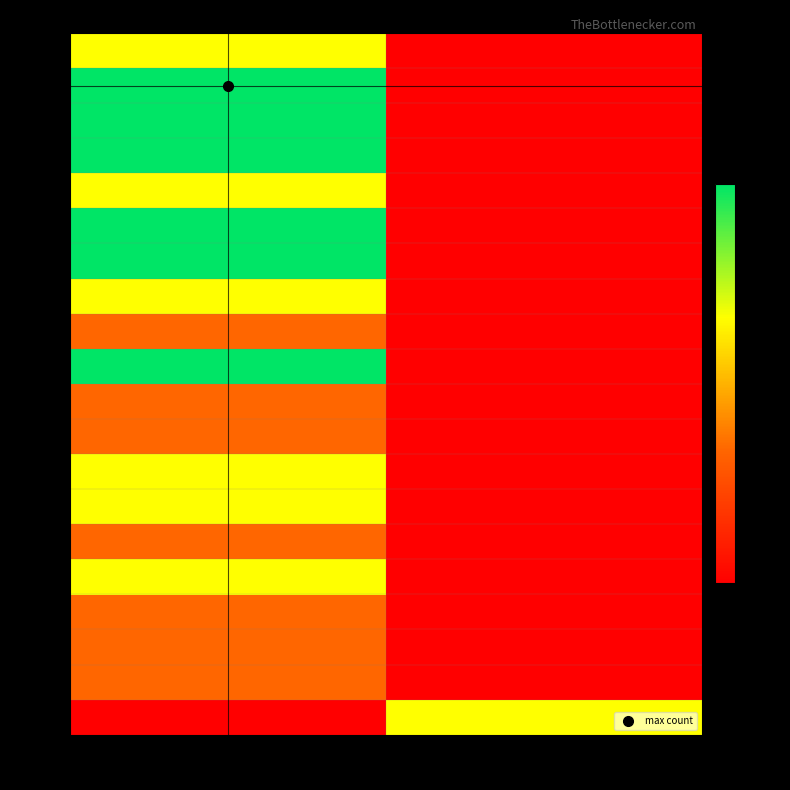

Which label corresponds to the largest value in the chart?

O